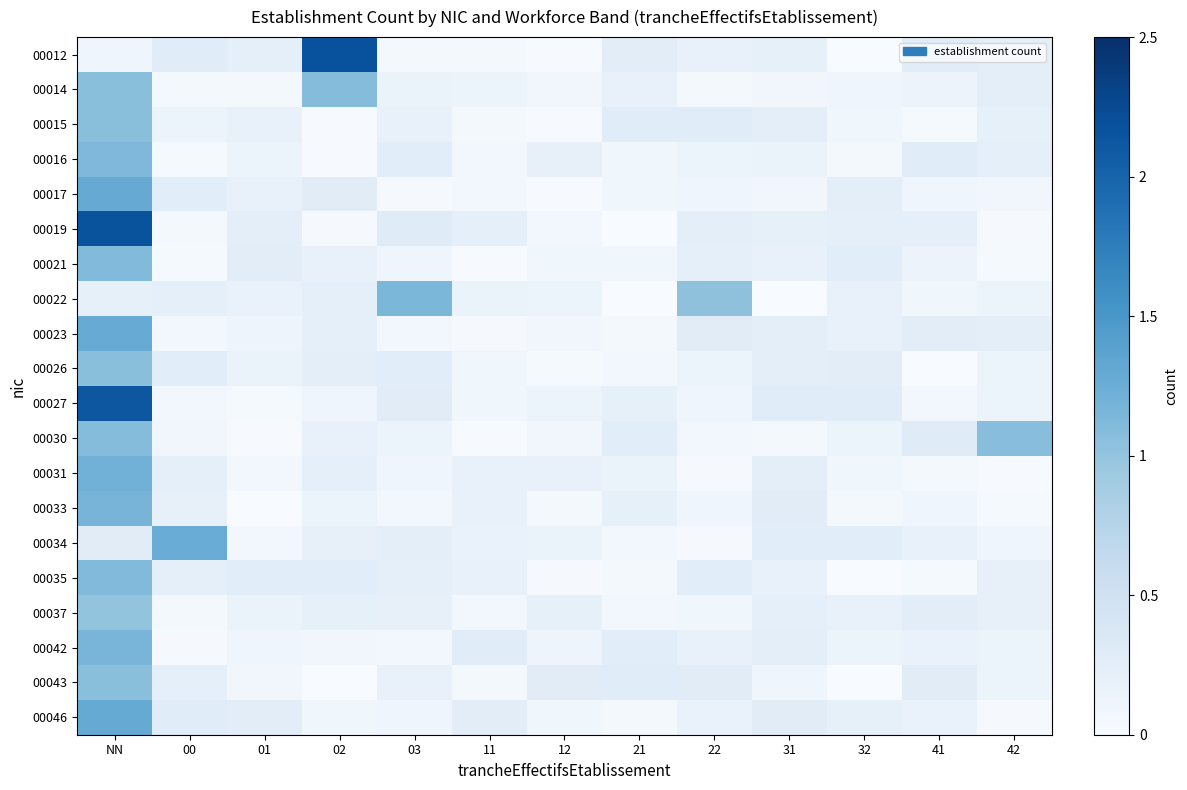

Reading right to left, list all the values displayed in this chart.

00012: 42=0.2	41=0.3	32=0.0	31=0.2	22=0.2	21=0.3	12=0.0	11=0.0	03=0.0	02=2.2	01=0.2	00=0.3	NN=0.1
00014: 42=0.2	41=0.1	32=0.1	31=0.1	22=0.0	21=0.2	12=0.1	11=0.1	03=0.2	02=1.1	01=0.1	00=0.1	NN=1.1
00015: 42=0.2	41=0.0	32=0.1	31=0.2	22=0.3	21=0.3	12=0.0	11=0.1	03=0.2	02=0.0	01=0.2	00=0.2	NN=1.1
00016: 42=0.2	41=0.3	32=0.1	31=0.2	22=0.2	21=0.1	12=0.2	11=0.1	03=0.3	02=0.0	01=0.1	00=0.0	NN=1.1
00017: 42=0.1	41=0.1	32=0.2	31=0.1	22=0.1	21=0.1	12=0.0	11=0.1	03=0.0	02=0.3	01=0.2	00=0.3	NN=1.3
00019: 42=0.0	41=0.2	32=0.2	31=0.2	22=0.2	21=0.0	12=0.1	11=0.2	03=0.3	02=0.0	01=0.2	00=0.0	NN=2.2
00021: 42=0.0	41=0.1	32=0.3	31=0.2	22=0.2	21=0.1	12=0.1	11=0.0	03=0.1	02=0.2	01=0.3	00=0.0	NN=1.1
00022: 42=0.2	41=0.1	32=0.2	31=0.0	22=1.0	21=0.0	12=0.1	11=0.2	03=1.1	02=0.2	01=0.2	00=0.2	NN=0.2
00023: 42=0.2	41=0.3	32=0.2	31=0.2	22=0.3	21=0.0	12=0.1	11=0.0	03=0.1	02=0.2	01=0.1	00=0.1	NN=1.3
00026: 42=0.2	41=0.0	32=0.3	31=0.2	22=0.1	21=0.1	12=0.0	11=0.1	03=0.3	02=0.2	01=0.2	00=0.3	NN=1.1
00027: 42=0.1	41=0.1	32=0.3	31=0.3	22=0.1	21=0.2	12=0.2	11=0.1	03=0.3	02=0.1	01=0.0	00=0.1	NN=2.1
00030: 42=1.1	41=0.3	32=0.1	31=0.0	22=0.1	21=0.3	12=0.1	11=0.0	03=0.2	02=0.2	01=0.0	00=0.1	NN=1.1
00031: 42=0.0	41=0.1	32=0.1	31=0.3	22=0.0	21=0.2	12=0.2	11=0.2	03=0.1	02=0.2	01=0.1	00=0.2	NN=1.2
00033: 42=0.0	41=0.1	32=0.0	31=0.3	22=0.1	21=0.2	12=0.1	11=0.2	03=0.1	02=0.2	01=0.0	00=0.2	NN=1.2
00034: 42=0.1	41=0.2	32=0.3	31=0.3	22=0.0	21=0.1	12=0.2	11=0.2	03=0.2	02=0.2	01=0.1	00=1.3	NN=0.3
00035: 42=0.2	41=0.0	32=0.0	31=0.2	22=0.3	21=0.0	12=0.0	11=0.2	03=0.2	02=0.3	01=0.3	00=0.2	NN=1.1
00037: 42=0.2	41=0.3	32=0.2	31=0.2	22=0.1	21=0.1	12=0.2	11=0.1	03=0.2	02=0.2	01=0.2	00=0.0	NN=1.0
00042: 42=0.1	41=0.2	32=0.2	31=0.2	22=0.2	21=0.3	12=0.1	11=0.3	03=0.1	02=0.1	01=0.1	00=0.0	NN=1.2
00043: 42=0.1	41=0.3	32=0.0	31=0.1	22=0.3	21=0.3	12=0.3	11=0.1	03=0.2	02=0.0	01=0.1	00=0.2	NN=1.1
00046: 42=0.0	41=0.2	32=0.2	31=0.3	22=0.2	21=0.1	12=0.1	11=0.3	03=0.1	02=0.1	01=0.3	00=0.3	NN=1.3